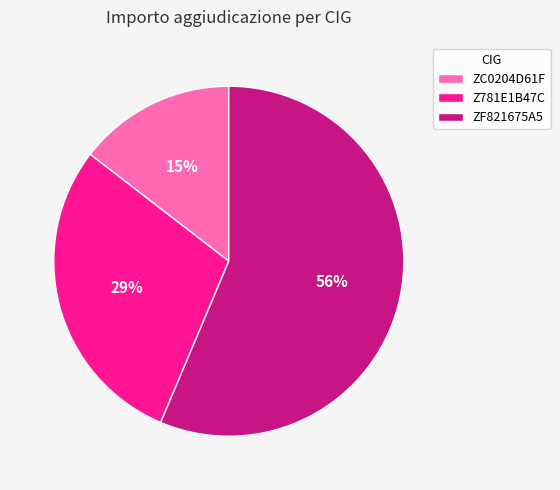

Do ZC0204D61F and ZF821675A5 together represent more than half of the pie?

Yes